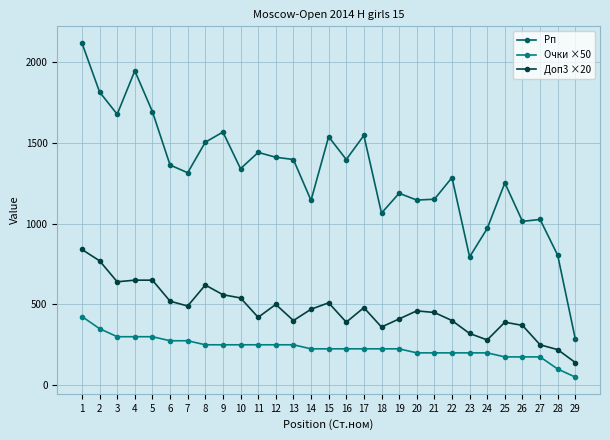

At how many categories does at least one series exceed 1618?

5